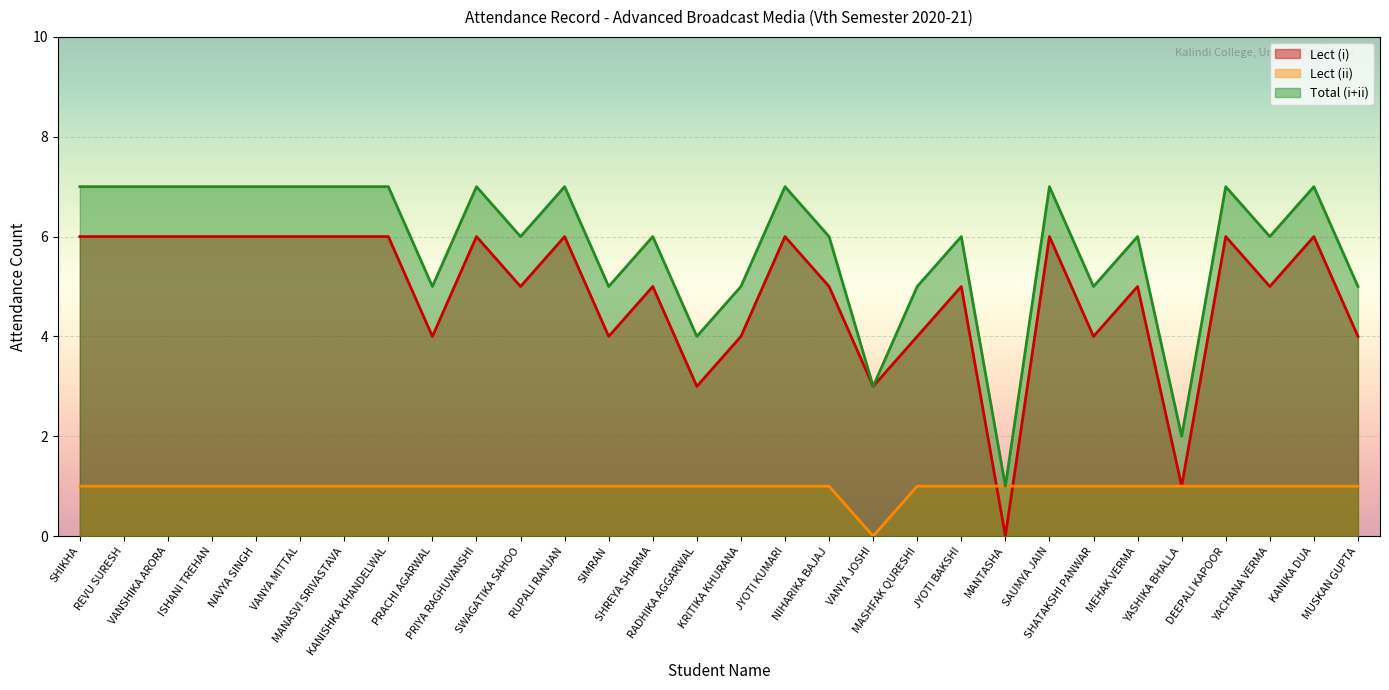

Rank the categories by Lect (i) value from lowest to highest.

MANTASHA, YASHIKA BHALLA, RADHIKA AGGARWAL, VANYA JOSHI, PRACHI AGARWAL, SIMRAN, KRITIKA KHURANA, MASHFAK QURESHI, SHATAKSHI PANWAR, MUSKAN GUPTA, SWAGATIKA SAHOO, SHREYA SHARMA, NIHARIKA BAJAJ, JYOTI BAKSHI, MEHAK VERMA, YACHANA VERMA, SHIKHA, REVU SURESH, VANSHIKA ARORA, ISHANI TREHAN, NAVYA SINGH, VANYA MITTAL, MANASVI SRIVASTAVA, KANISHKA KHANDELWAL, PRIYA RAGHUVANSHI, RUPALI RANJAN, JYOTI KUMARI, SAUMYA JAIN, DEEPALI KAPOOR, KANIKA DUA